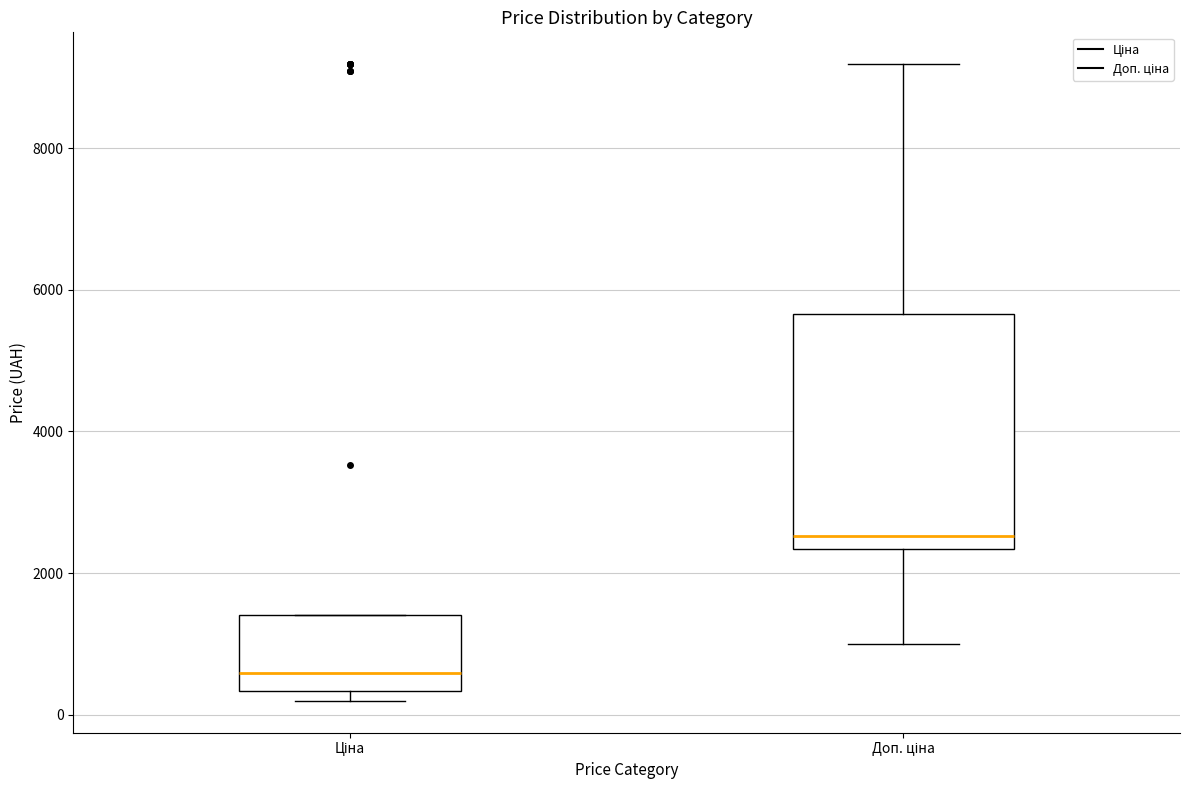

Which box is the tallest, from its lower edge to its upper edge?

Доп. ціна